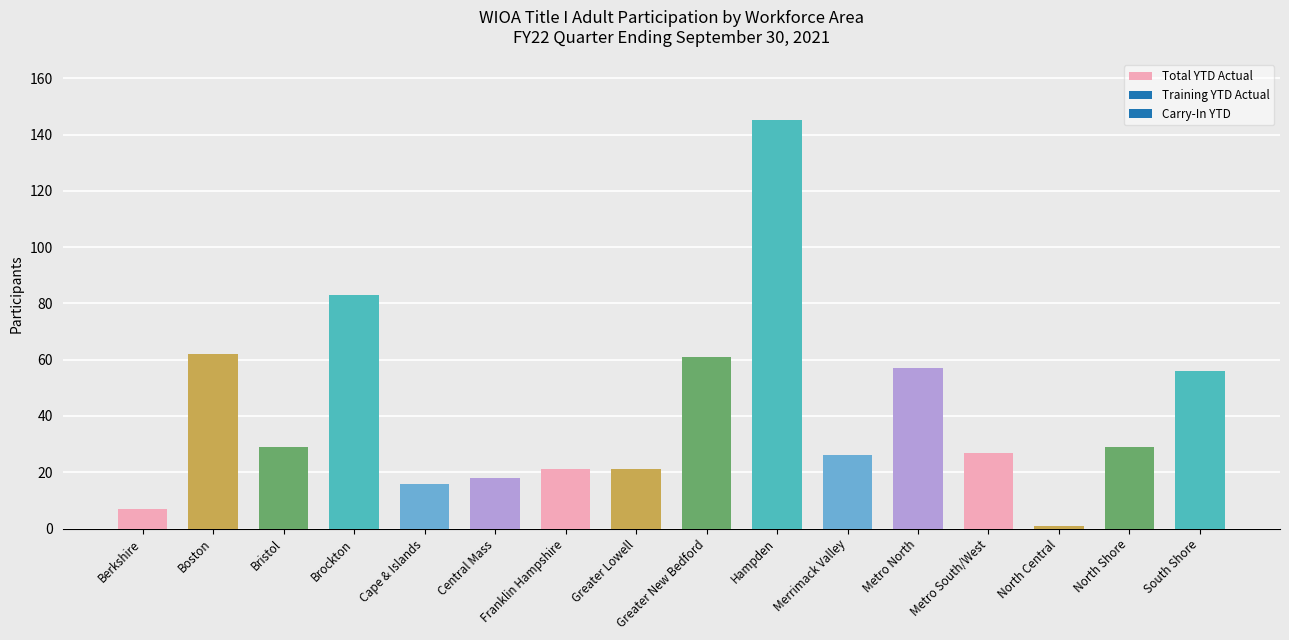

Is it true that the value at Metro North is 57?

True